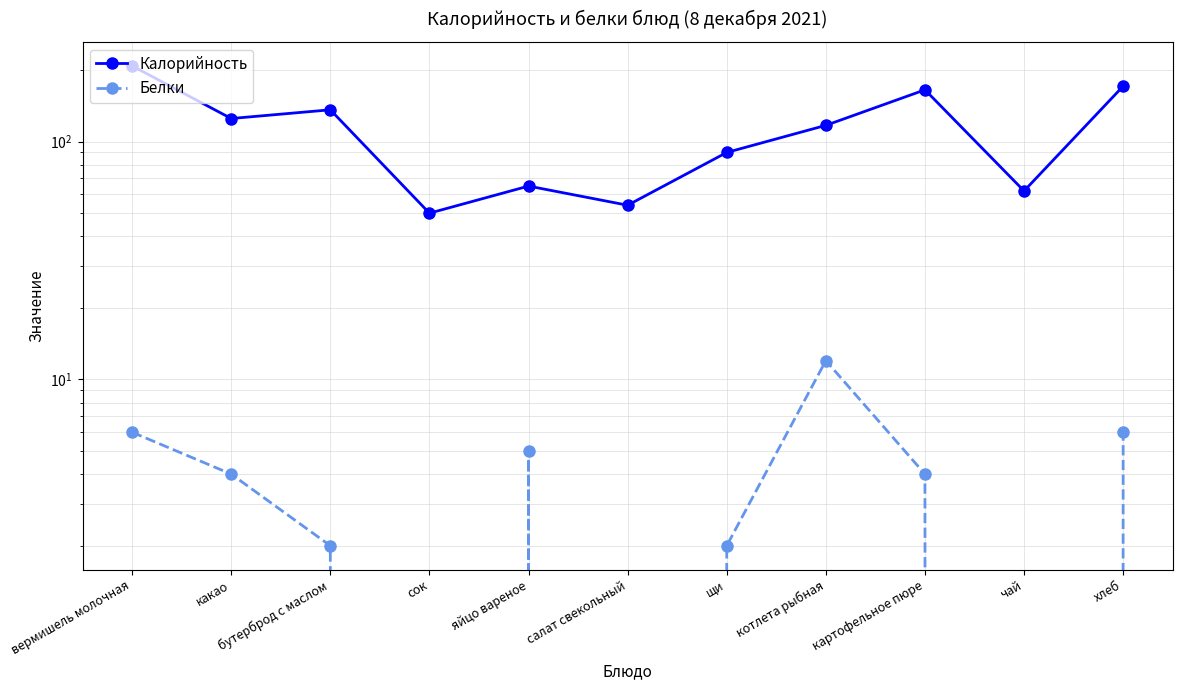

What is the difference between the Калорийность values at вермишель молочная and сок?

158